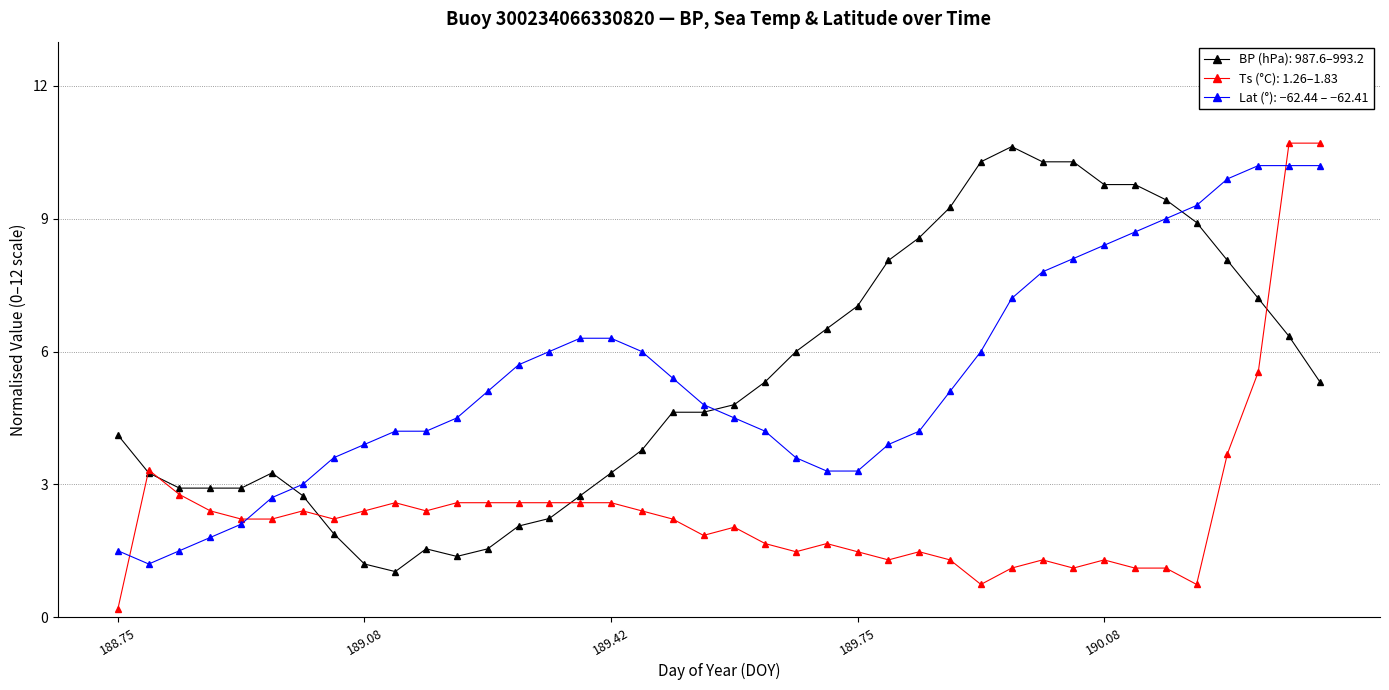

After their last crossing, which series has the higher values: Lat (°): −62.44 – −62.41 or BP (hPa): 987.6–993.2?

Lat (°): −62.44 – −62.41